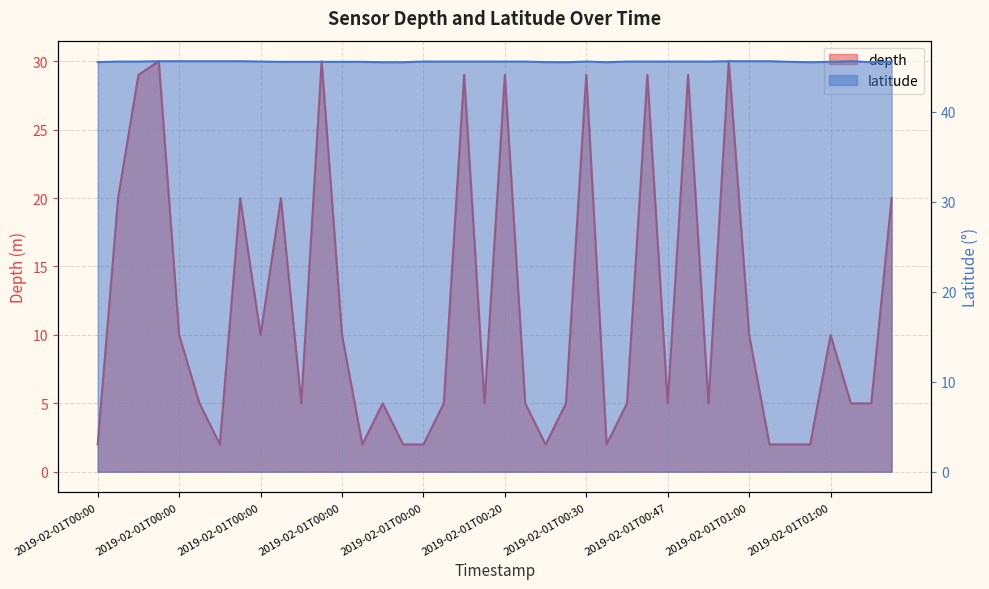

What is the value of the latitude point at the 1st from the left?

45.5